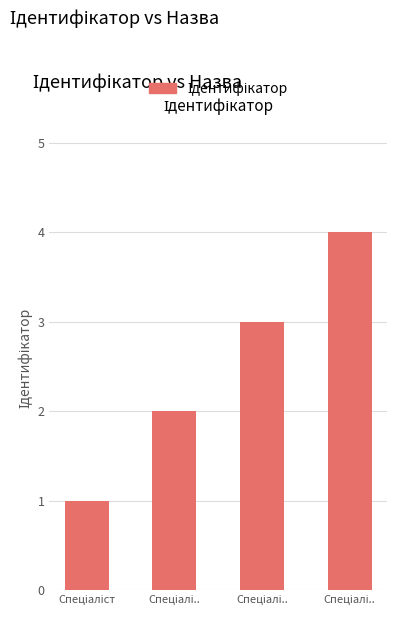

How many values are below 3?

2